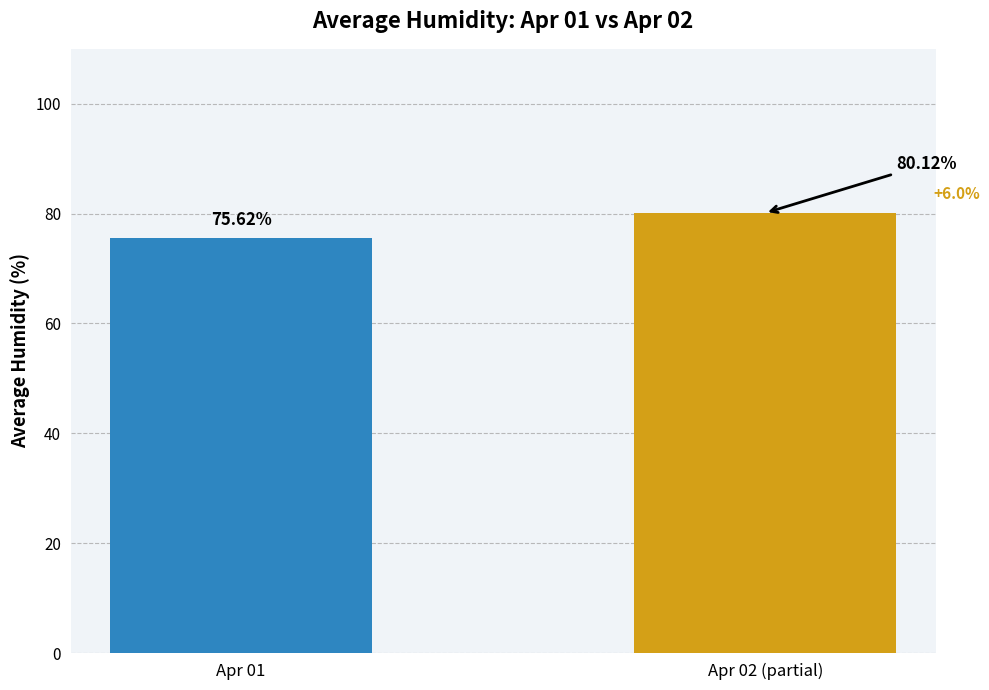

Which has a higher value, Apr 01 or Apr 02 (partial)?

Apr 02 (partial)